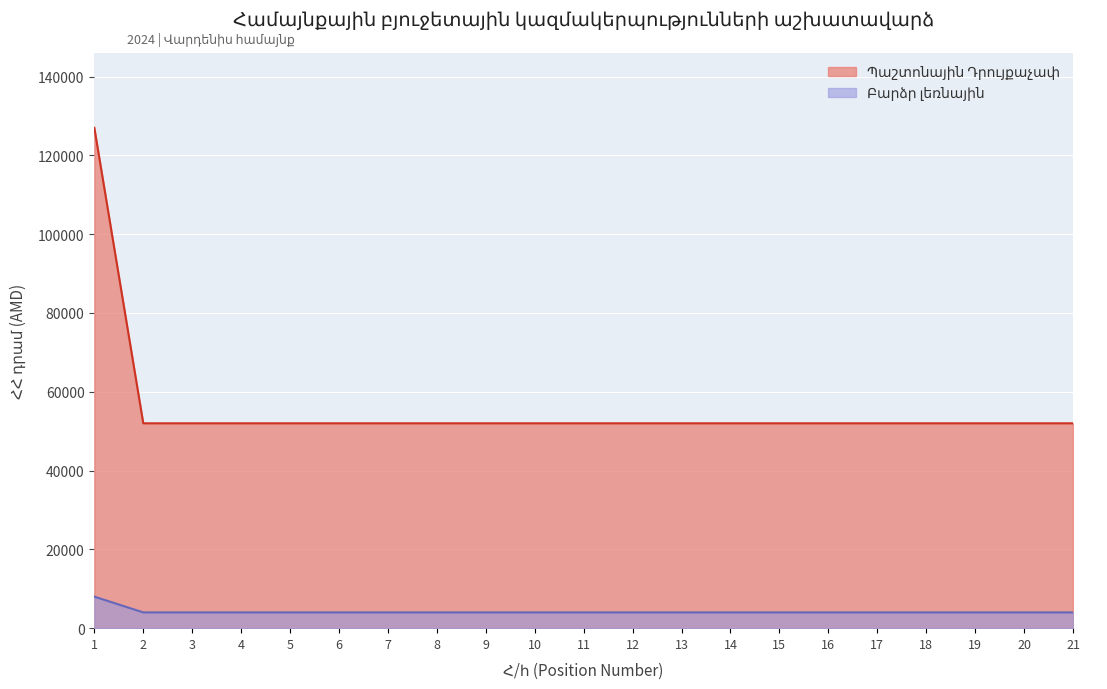

What is the maximum value for Բարձր լեռնային?

8000